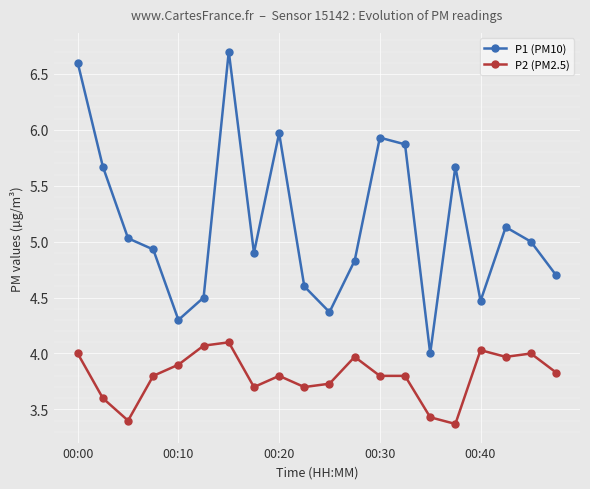

Which series has the largest range (max minus min)?

P1 (PM10)